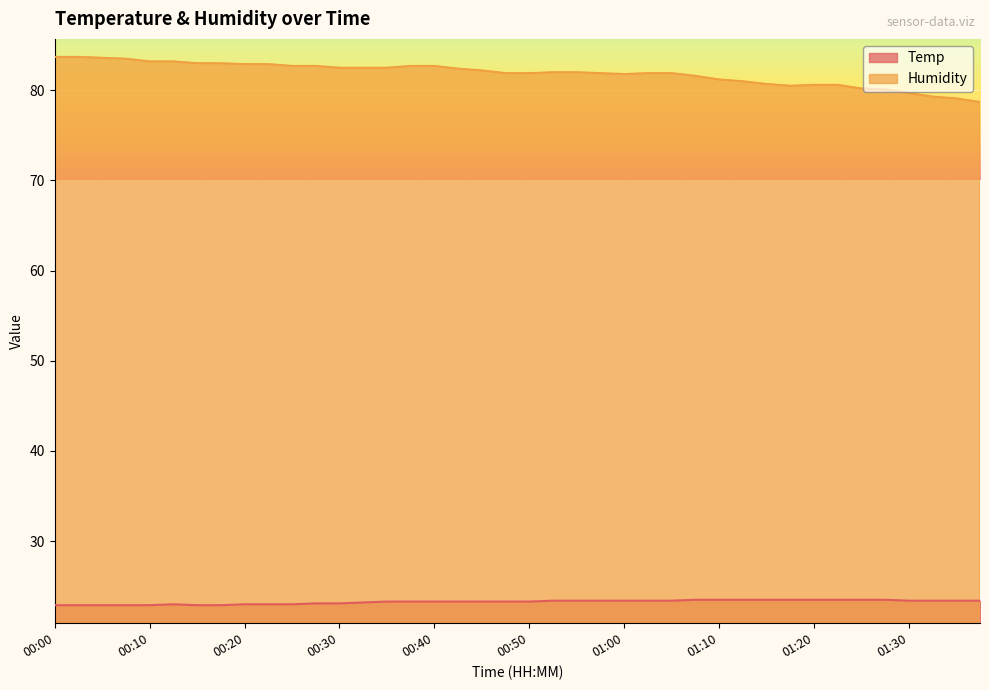

What is the approximate value of Temp at 01:15?

23.5